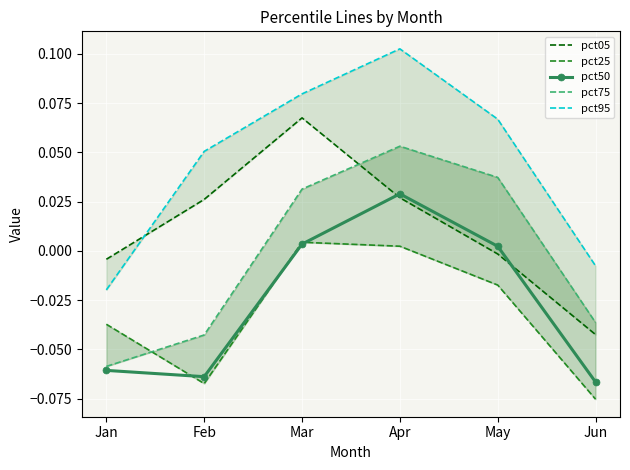

List the labels in order of pct50 value, largest first.

Apr, Mar, May, Jan, Feb, Jun